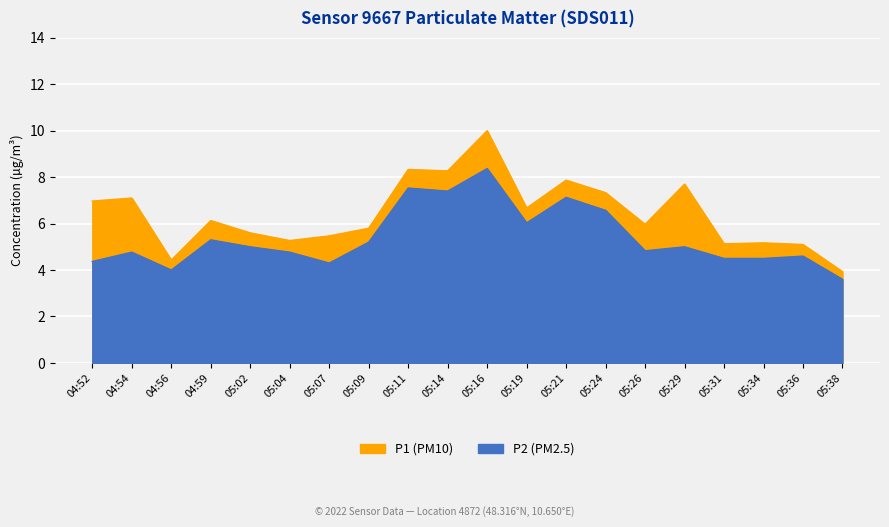

Is the value of P1 at 05:24 greater than the value of P2 at 05:38?

Yes